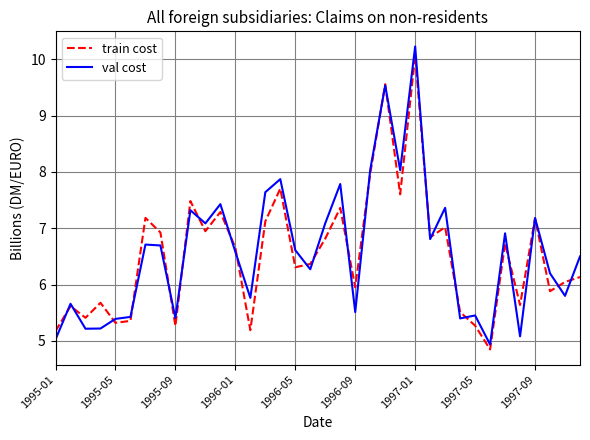

What is the minimum value for train cost?

4.8